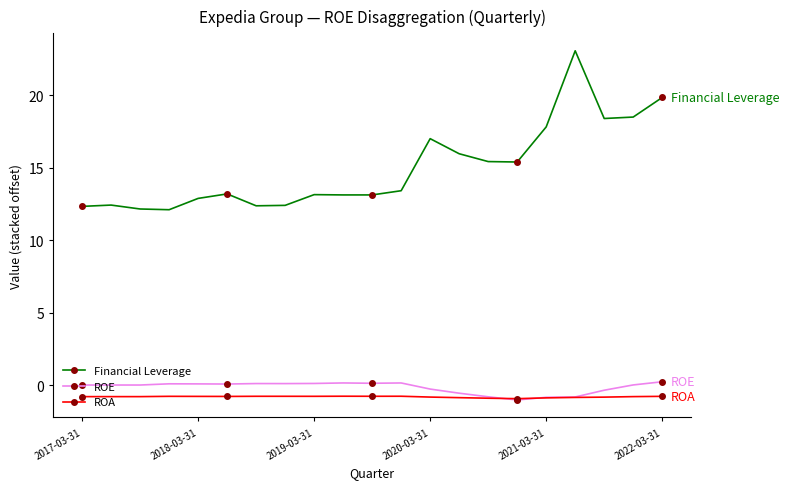

True or false: Financial Leverage has more than 1 interior local peaks.

True